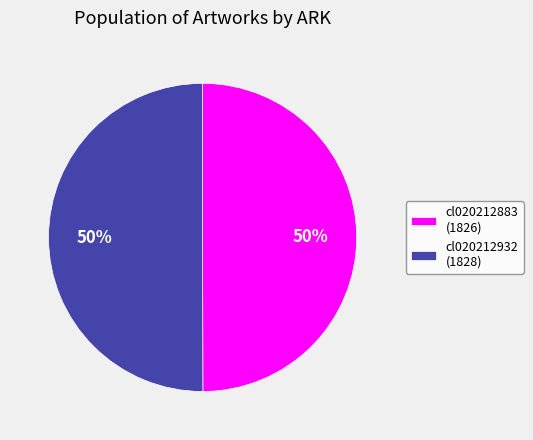

To the nearest percent, what is the combined percentage of cl020212932 (1828) and cl020212883 (1826)?

100%